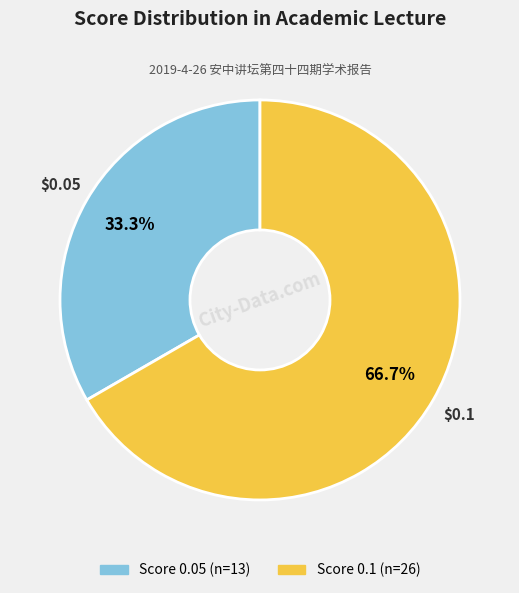

Does any single category account for the majority?

Yes